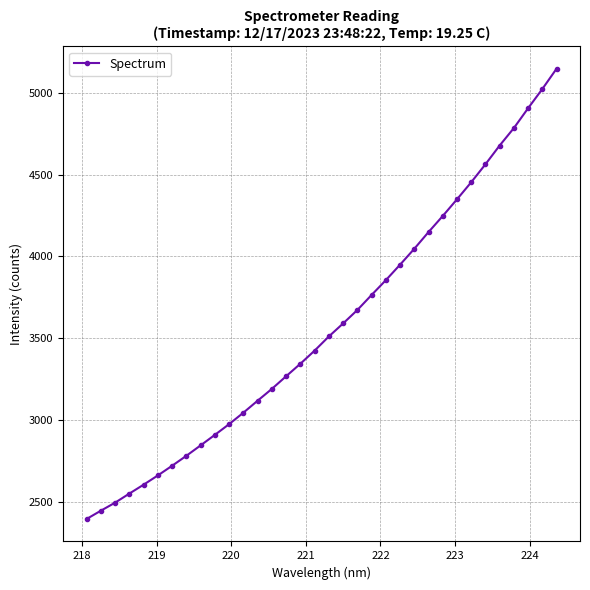

What is the difference between the maximum and second lowest values?

2701.0